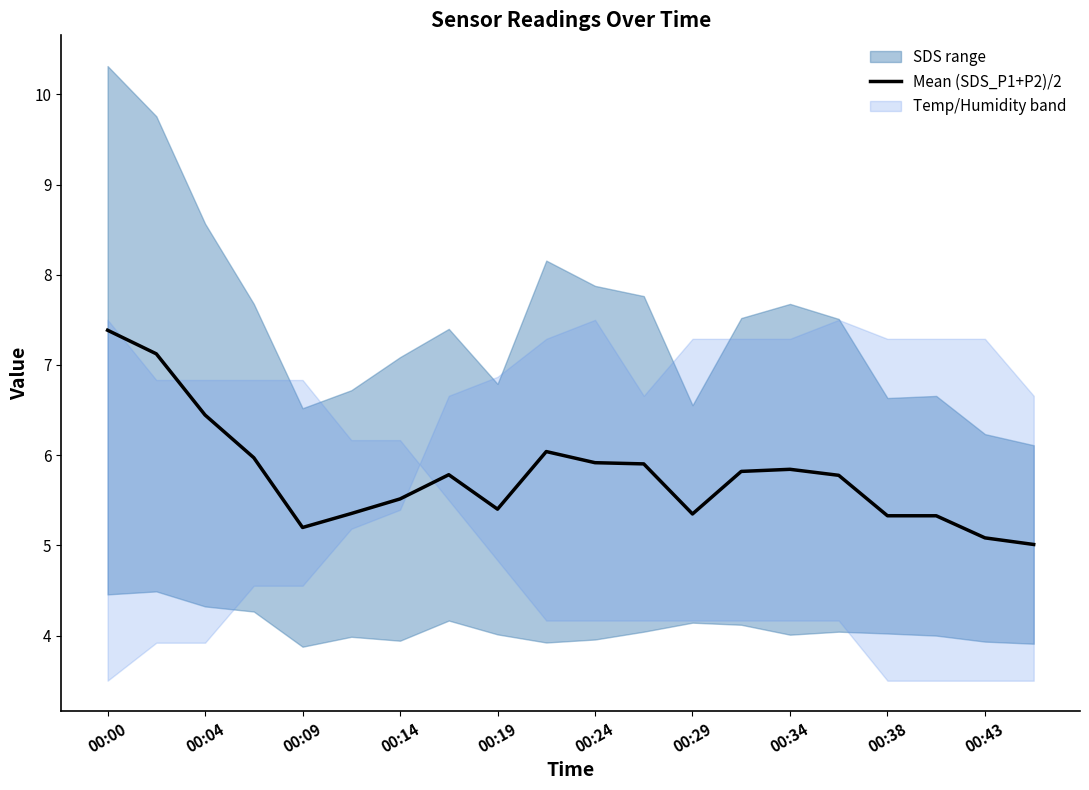

How many categories are shown in the chart?

20